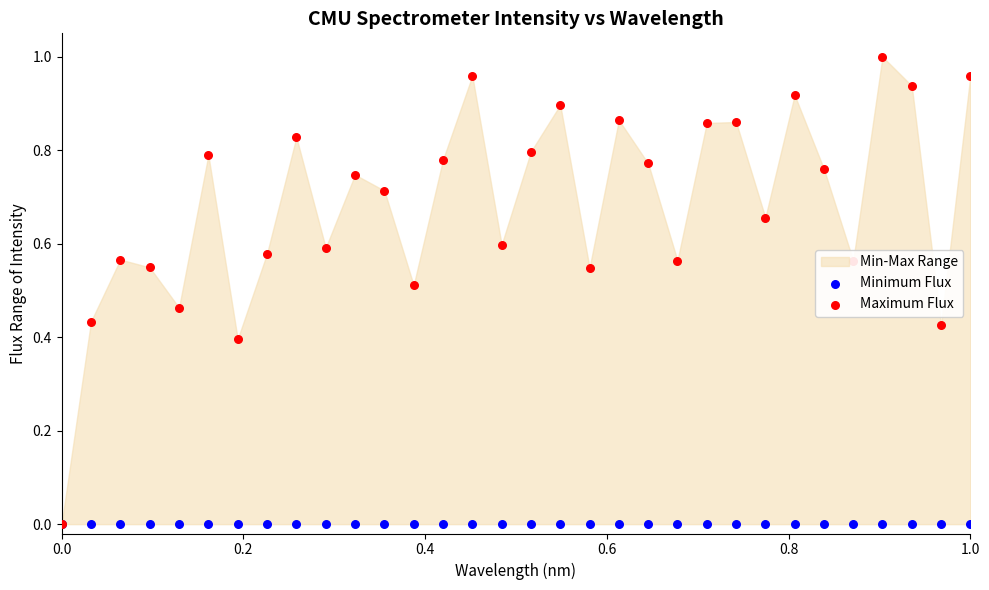

Which series has the largest total across all categories?

Maximum Flux